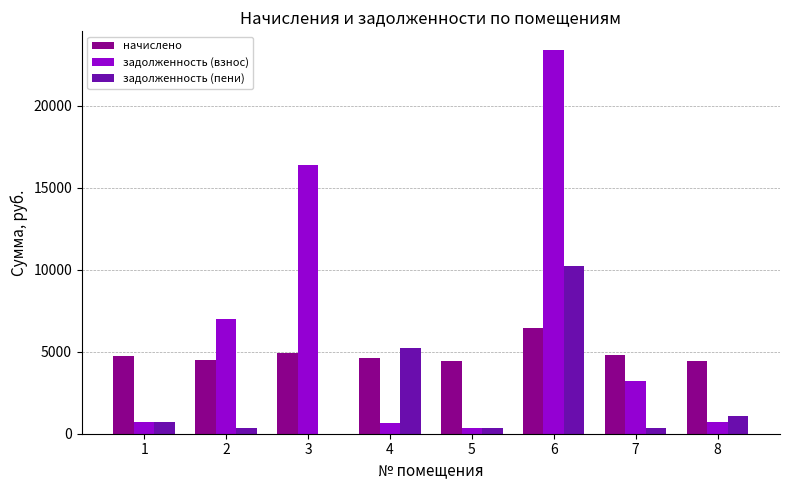

Count the number of data series in this chart.

3